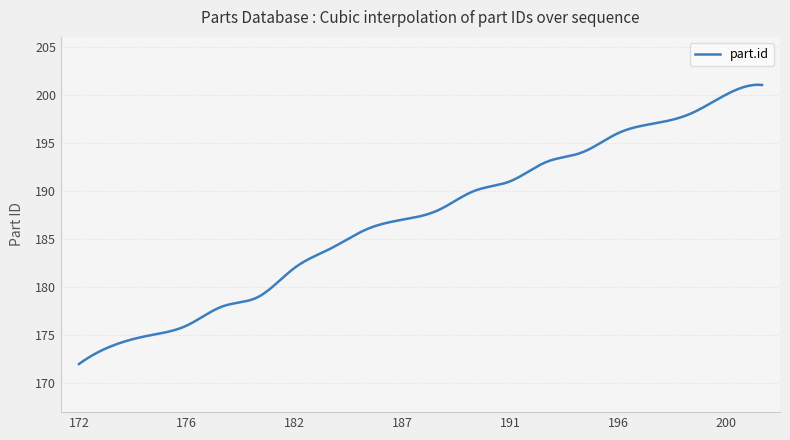

What is the smallest value displayed?

172.0